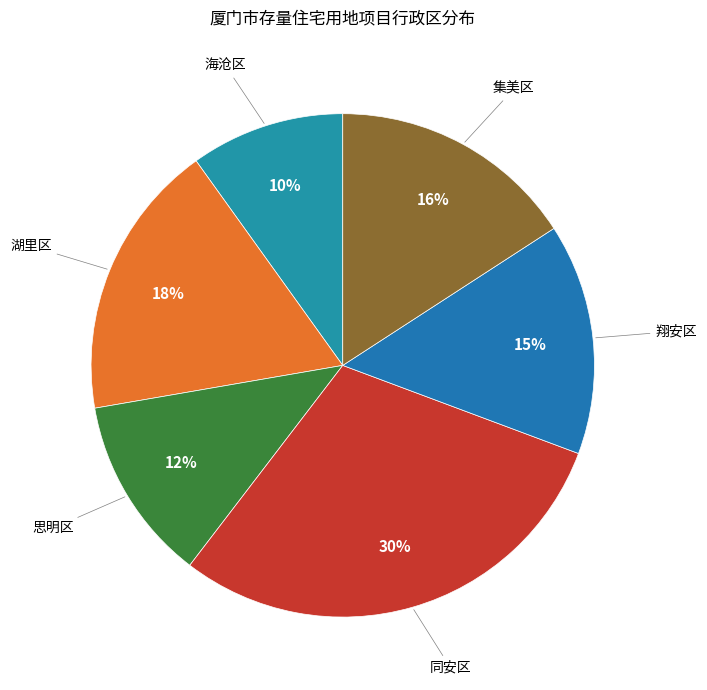

To the nearest percent, what is the difference between the 翔安区 and 湖里区 slice percentages?

3%